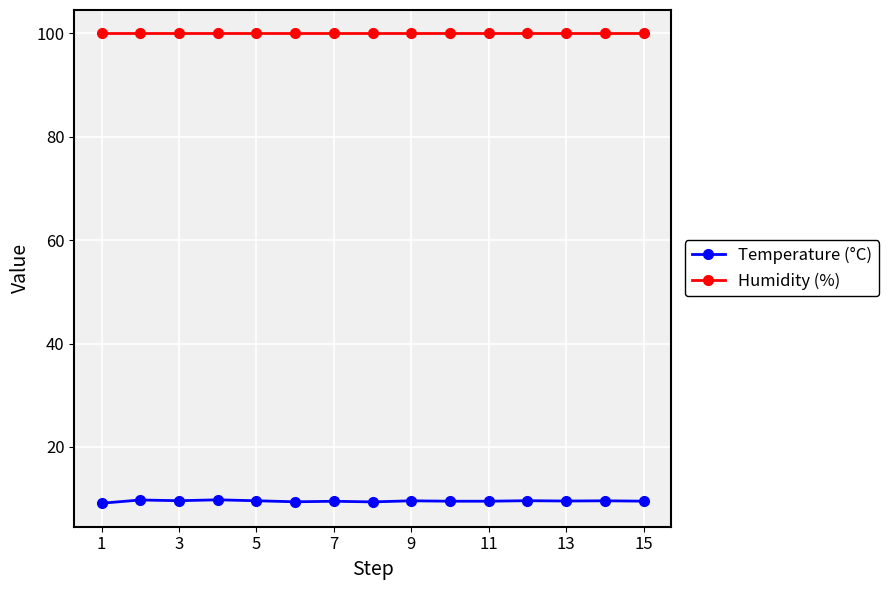

Which series has the largest range (max minus min)?

Temperature (°C)